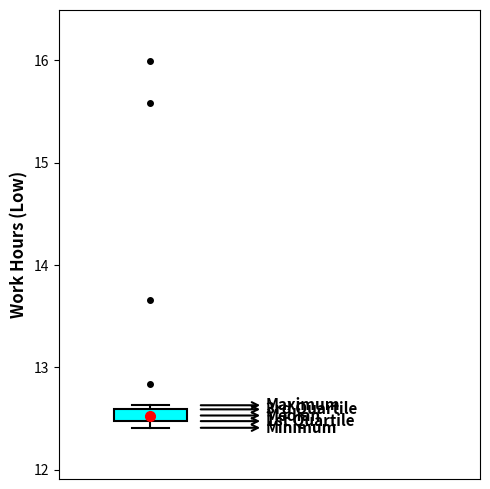

Where is the upper edge of the box on the y-axis? The values are not printed on the chart, so give them approximately, as read against the axis.

12.6